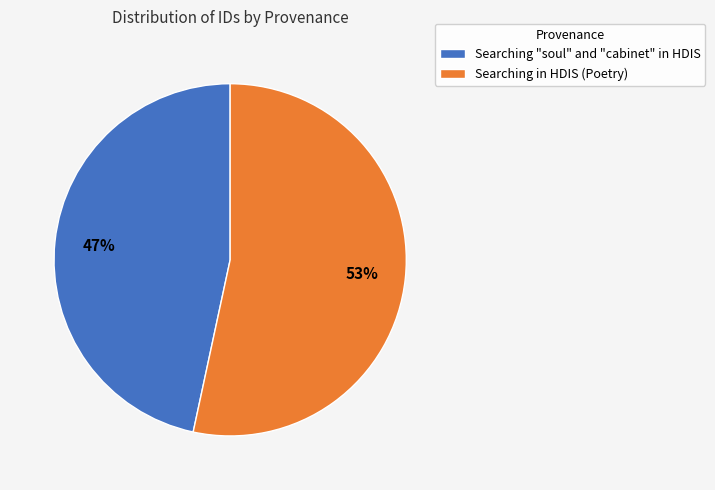

Which category has the biggest portion of the pie?

Searching in HDIS (Poetry)